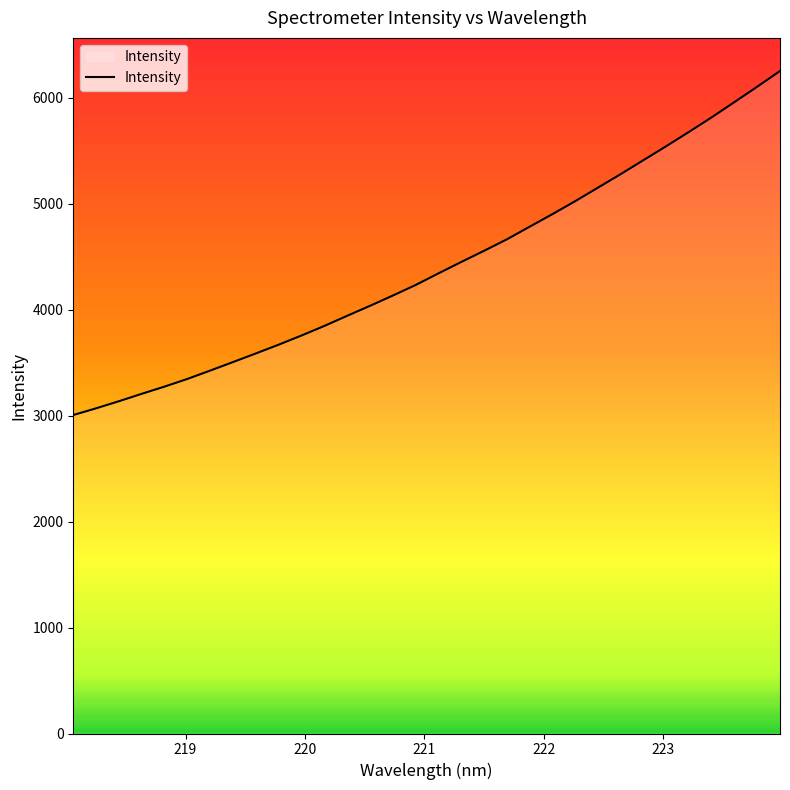

True or false: the data has more than 0 interior local peaks.

False